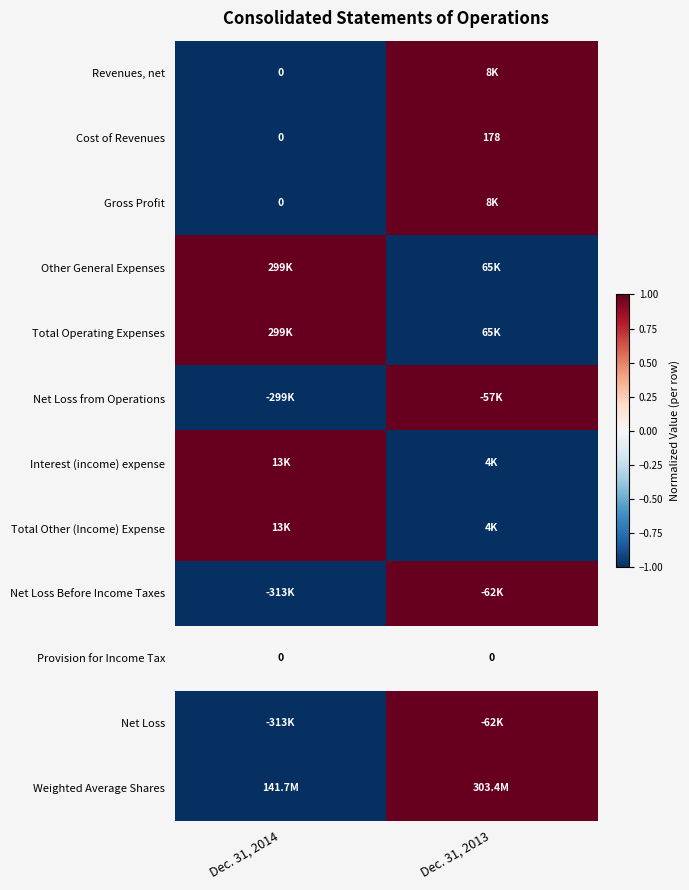

At which label is Cost of Revenues closest to 89?

Dec. 31, 2014